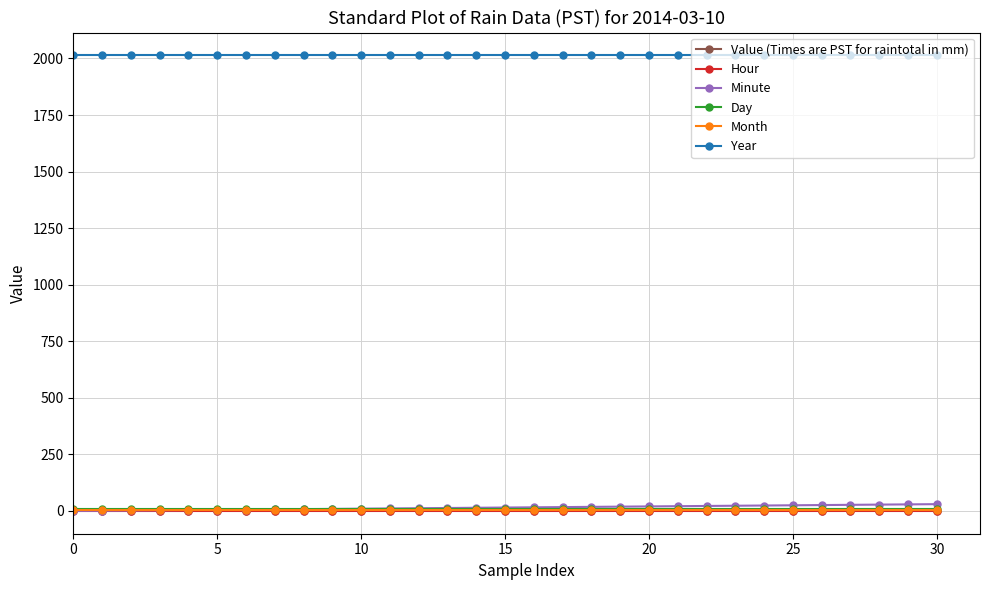

True or false: Year and Month intersect in this chart.

False